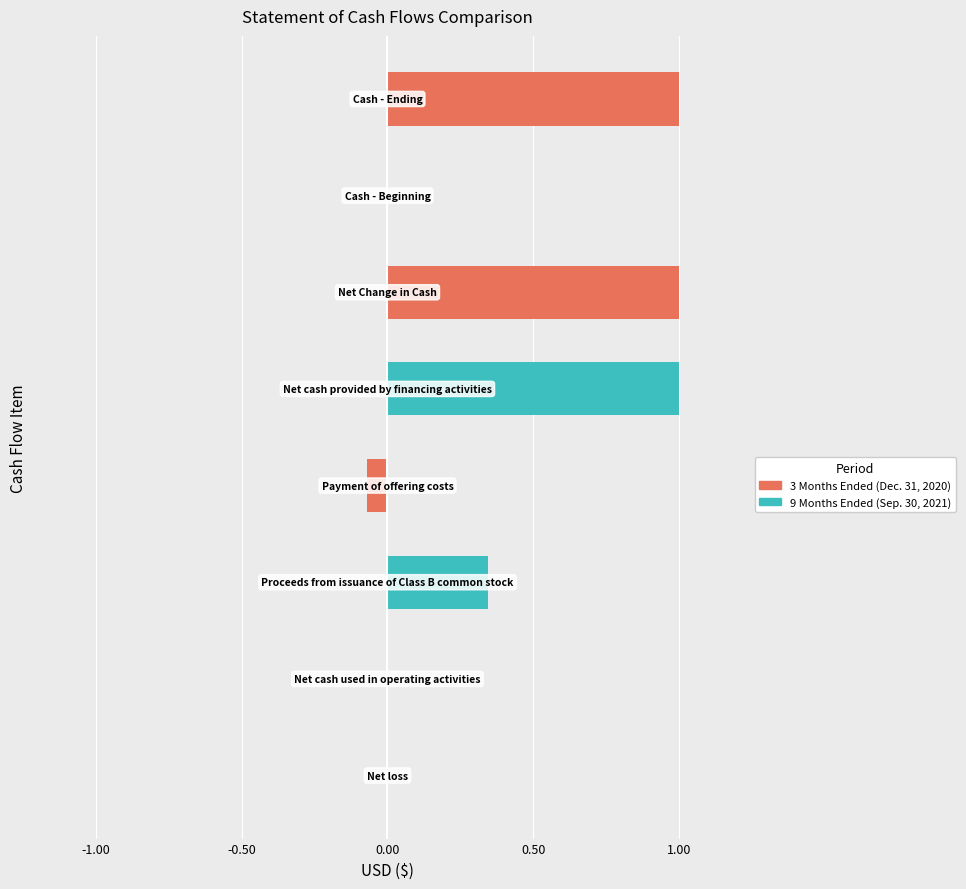

Are the bars horizontal?

Yes